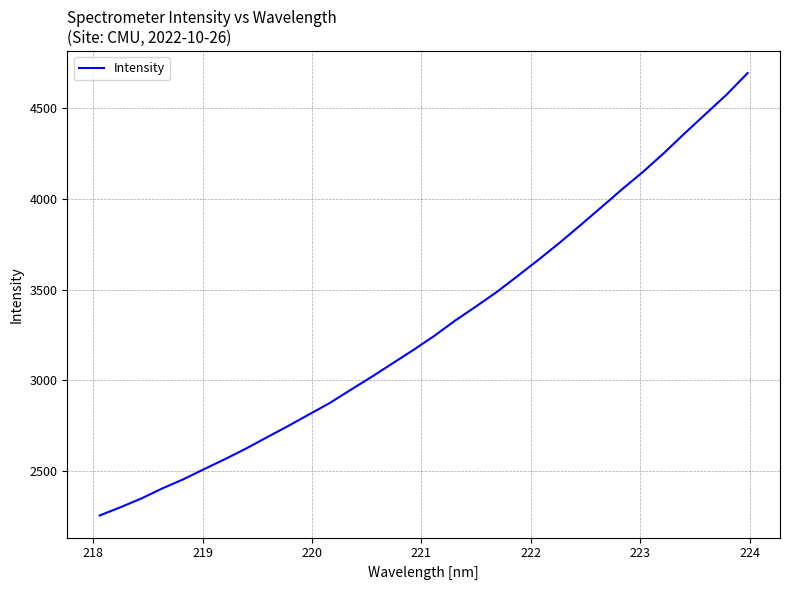

What is the maximum value shown in the chart?

4691.4